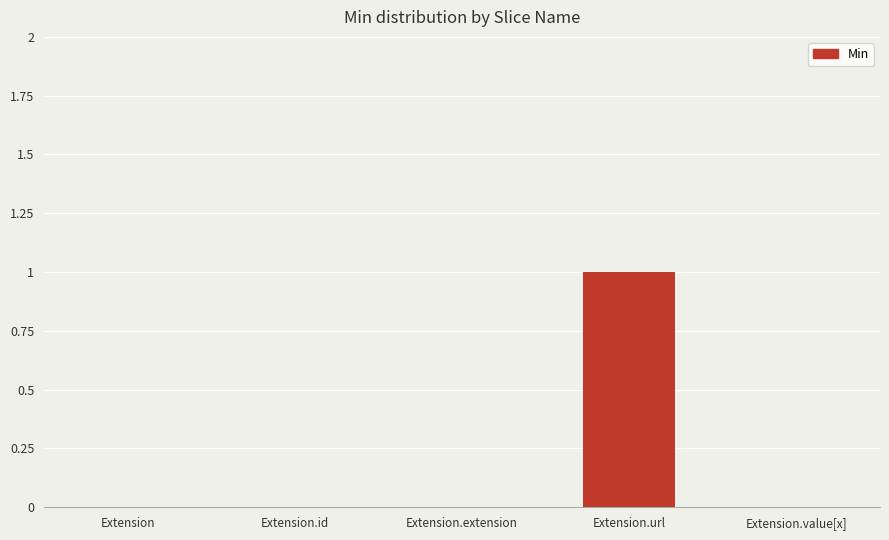

What is the maximum value shown in the chart?

1